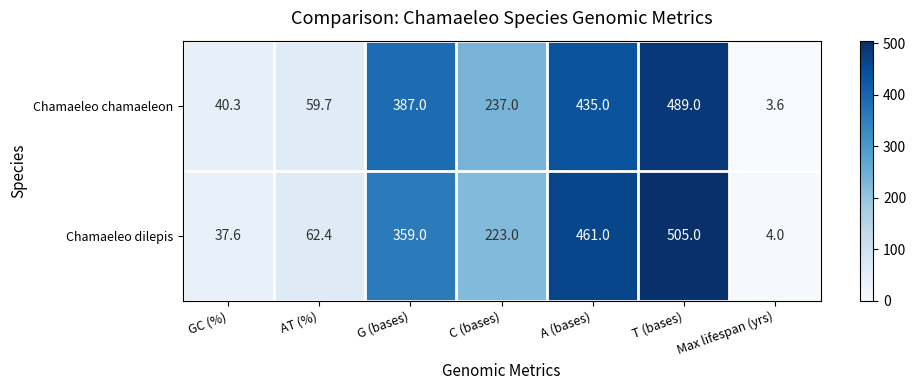

The Chamaeleo chamaeleon series shows 25.8 at GC (%). True or false?

False